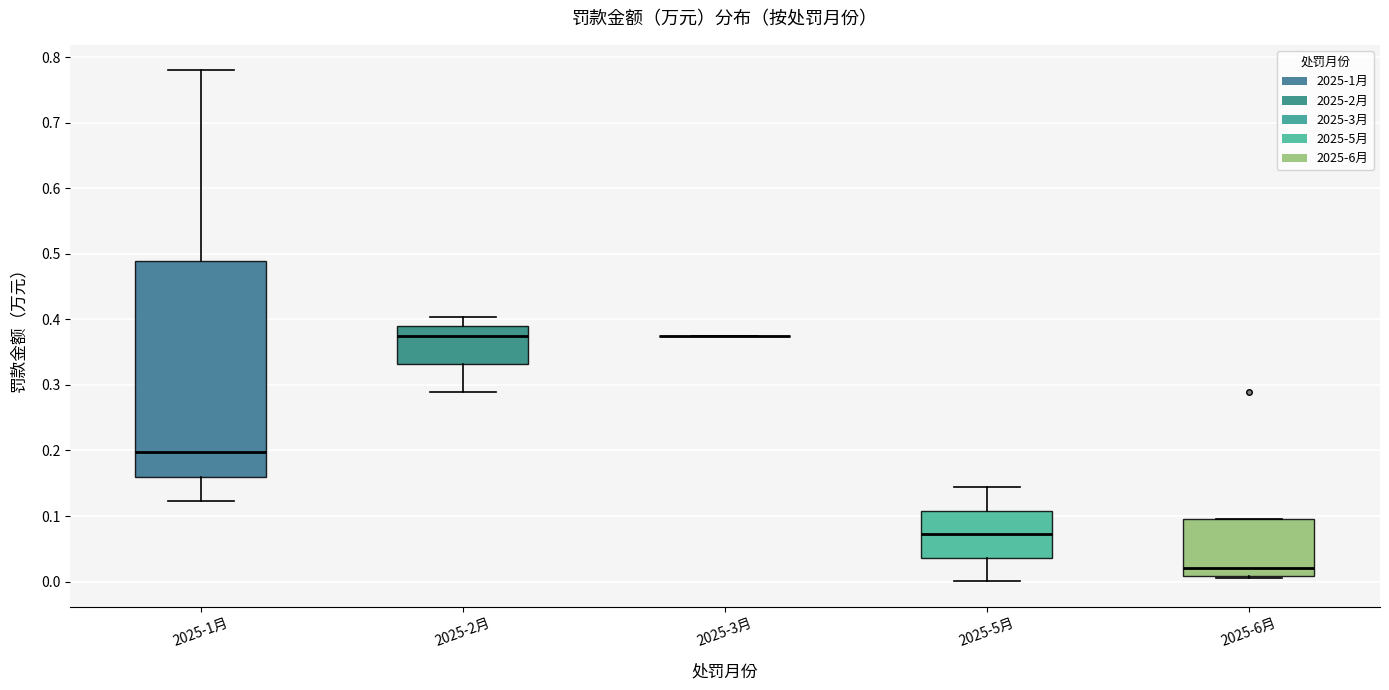

Reading left to right, read every box against the y-axis: the position of its median line, the range the box covers, and the ends of its whiskers. The values are not printed on the chart, so give them approximately, as read against the axis.

2025-1月: median 0.20, box 0.16 to 0.49, whiskers 0.12 to 0.78
2025-2月: median 0.38, box 0.33 to 0.39, whiskers 0.29 to 0.40
2025-3月: box collapsed to a line at 0.38, whiskers 0.38 to 0.38
2025-5月: median 0.07, box 0.04 to 0.11, whiskers 0.00 to 0.14
2025-6月: median 0.02, box 0.01 to 0.10, whiskers 0.01 (just below the box's lower edge) to 0.10